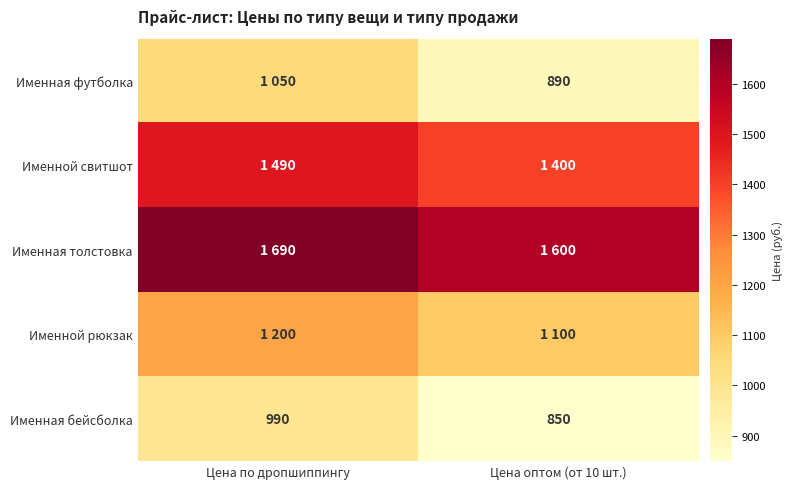

What is the difference between the Именная бейсболка values at Цена по дропшиппингу and Цена оптом (от 10 шт.)?

140